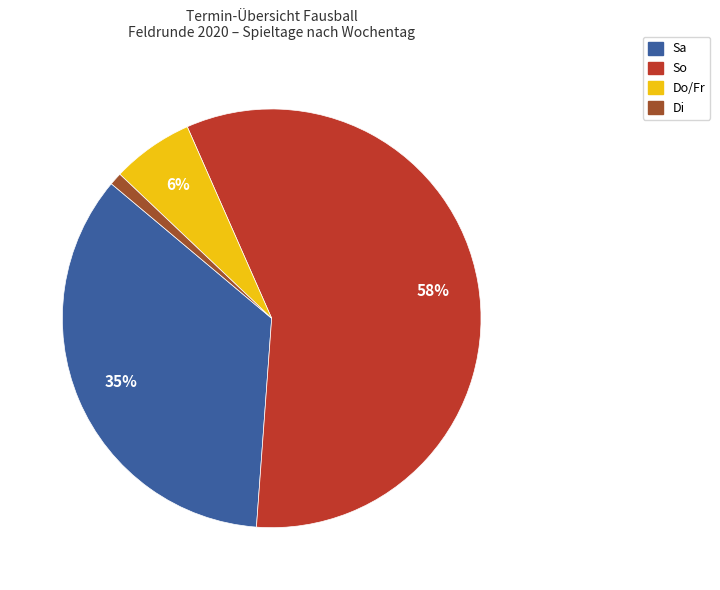

To the nearest percent, what is the average slice percentage?

25%